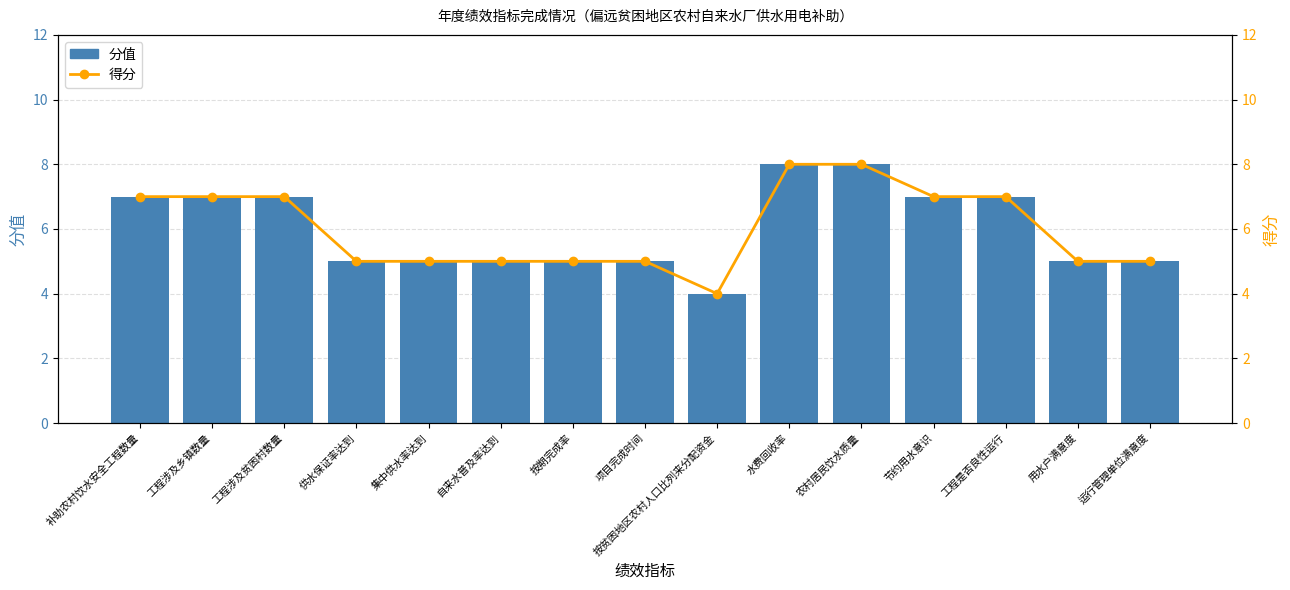

Which series has the widest spread of values?

分值